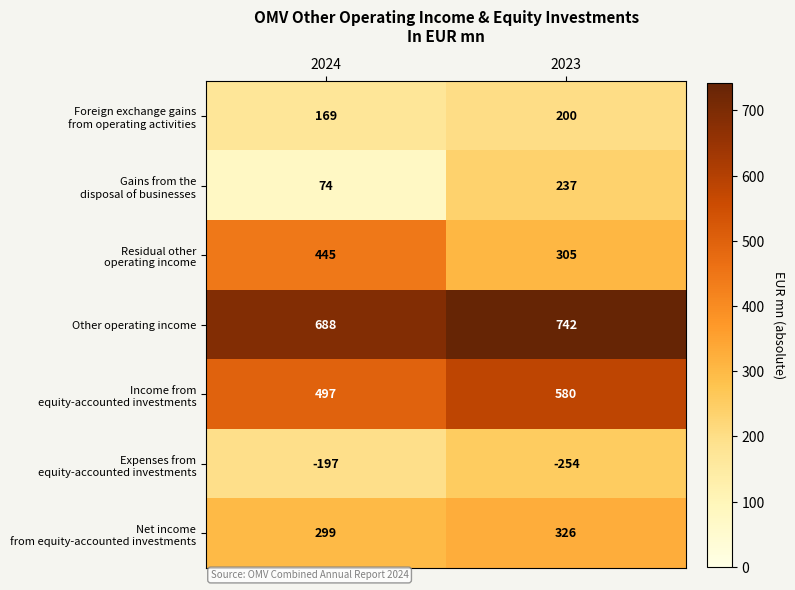

What is the difference between the highest and lowest values at 2023?

996